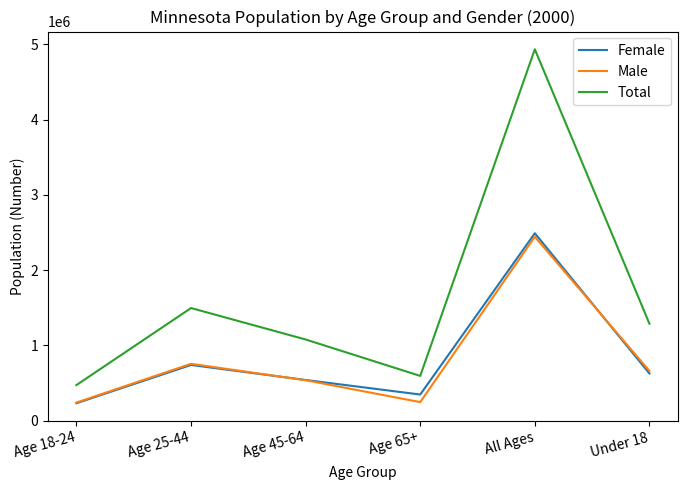

Is this an area chart (filled region under the line)?

No